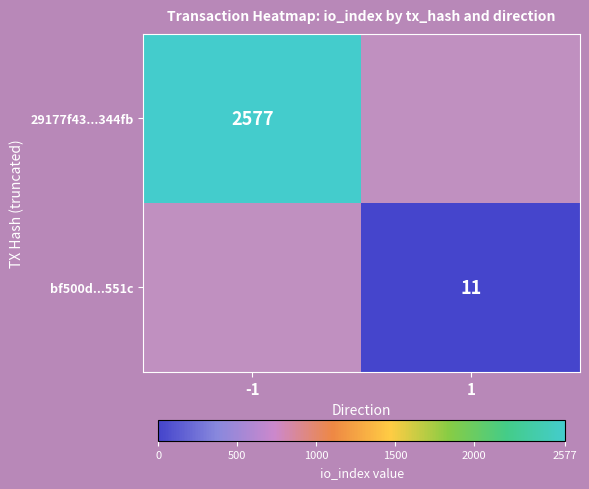

The 29177f43...344fb series shows 3696 at -1. True or false?

False